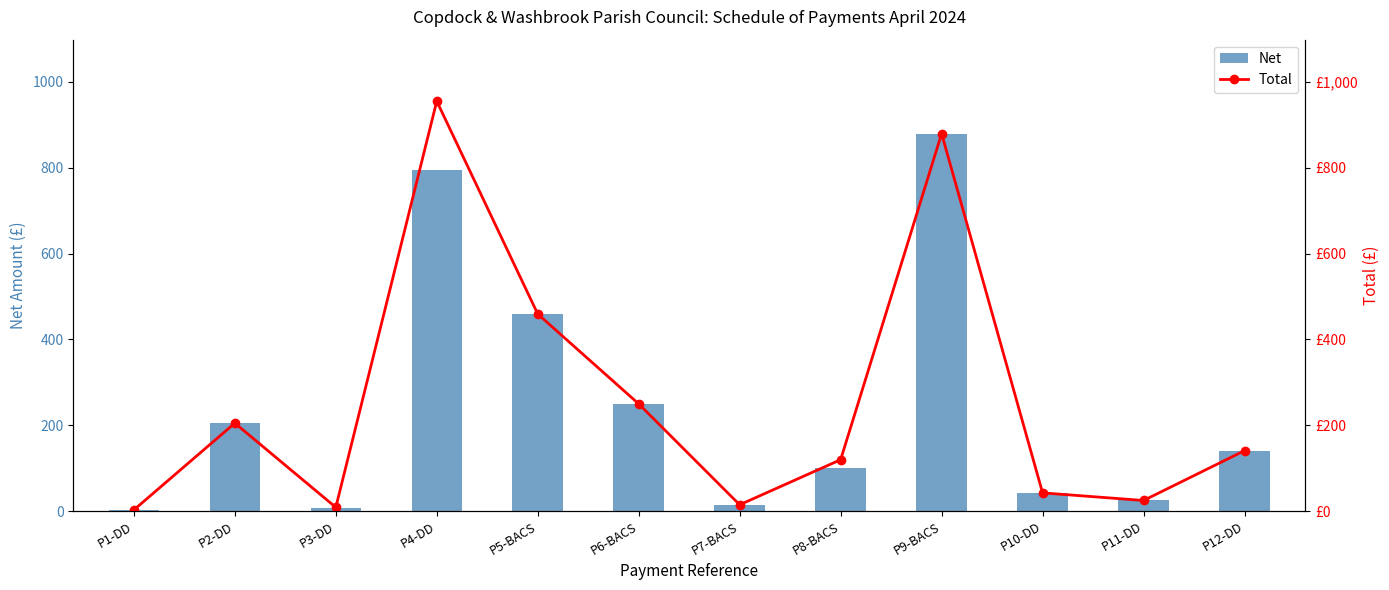

What is the label of the 10th bar from the left?

P10-DD